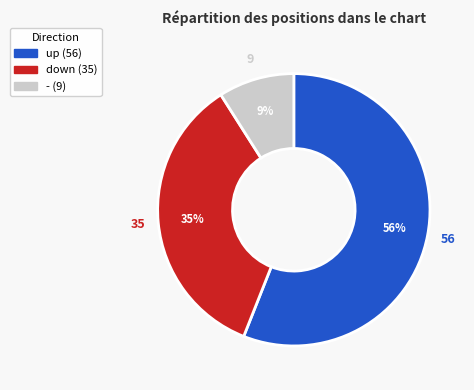

Is there any slice that represents more than half of the pie?

Yes